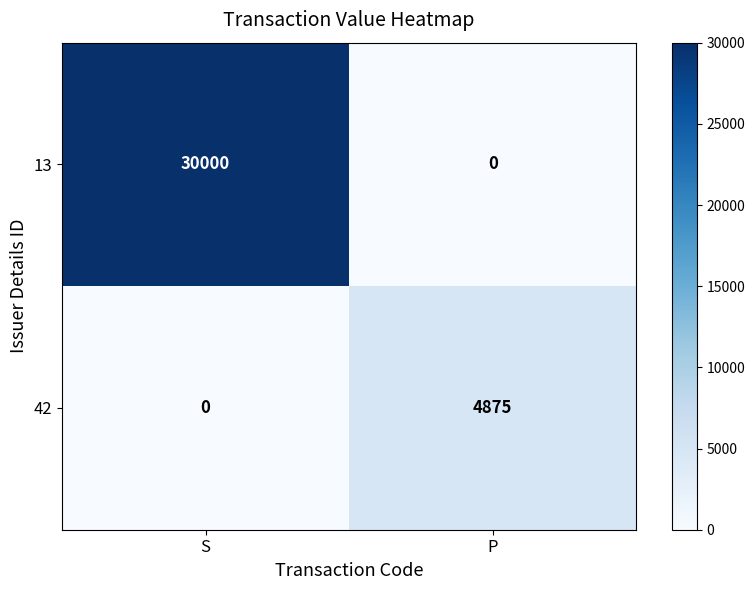

How many data points does each series have?

2